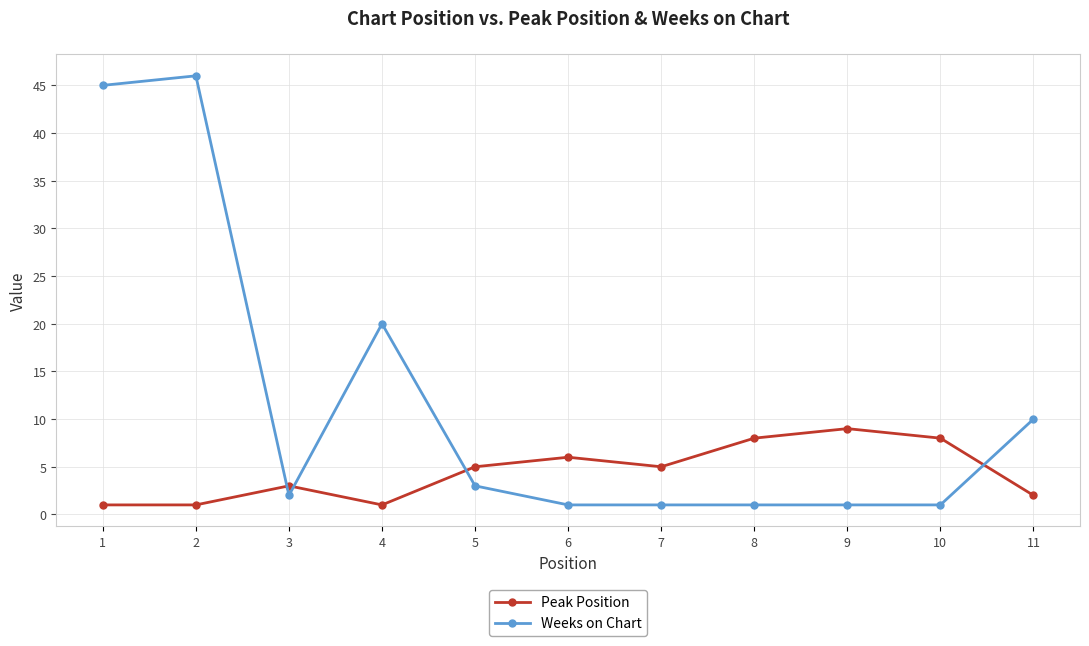

Reading left to right, list all the values displayed in this chart.

Peak Position: 1=1	2=1	3=3	4=1	5=5	6=6	7=5	8=8	9=9	10=8	11=2
Weeks on Chart: 1=45	2=46	3=2	4=20	5=3	6=1	7=1	8=1	9=1	10=1	11=10